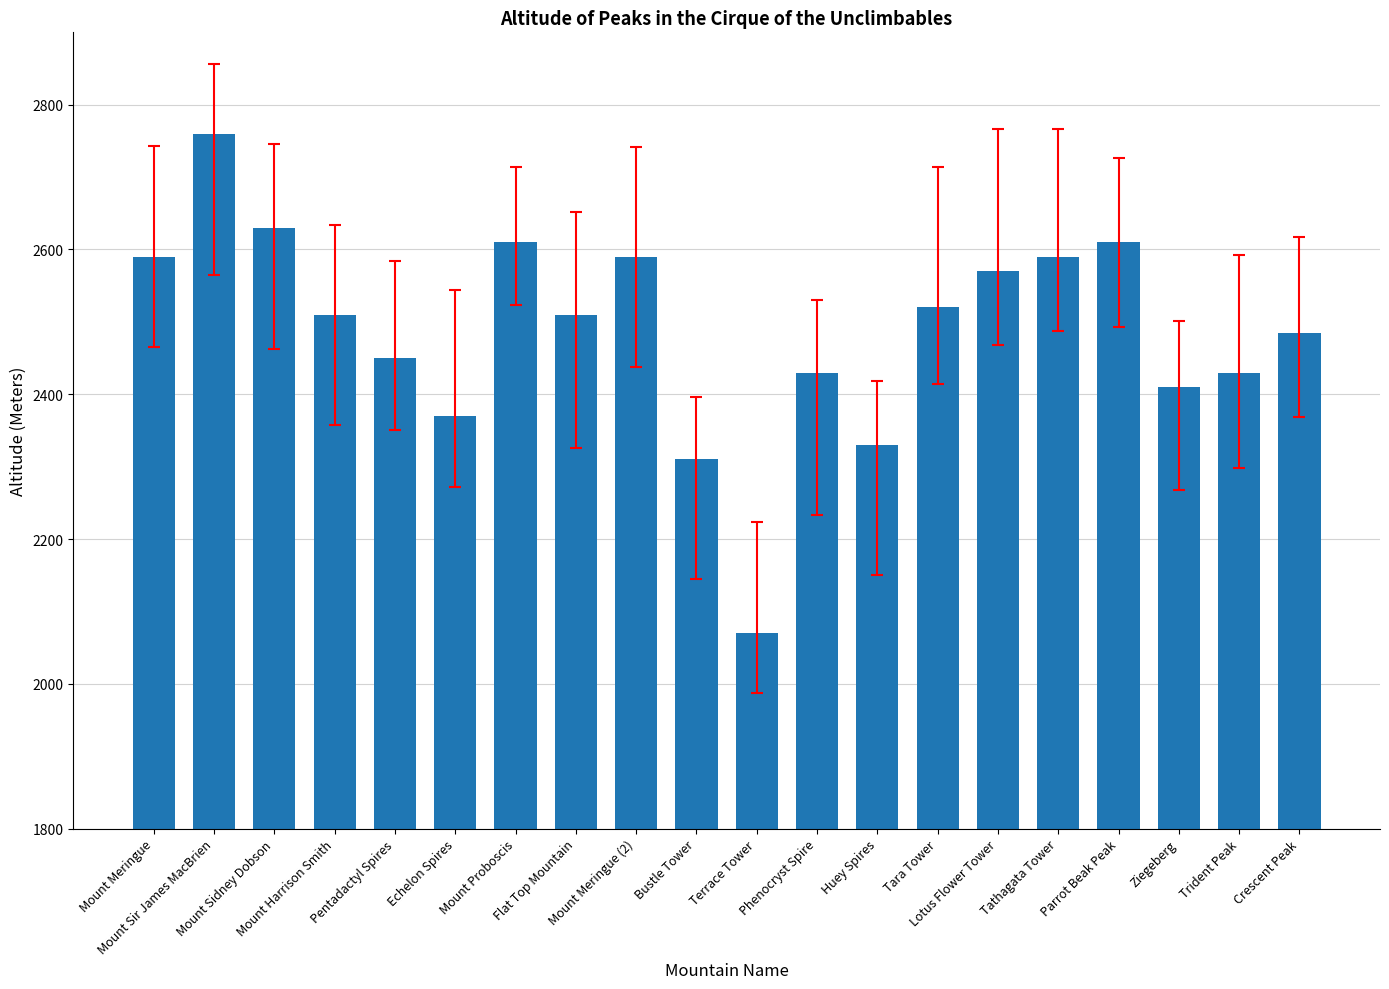

What is the change in value from Terrace Tower to Huey Spires?

+260